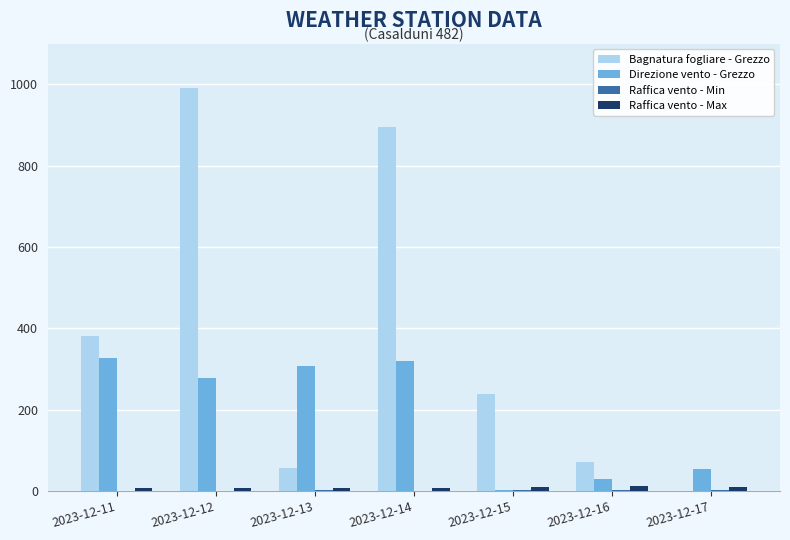

What is the spread (max minus min) of values at 2023-12-12?

990.5